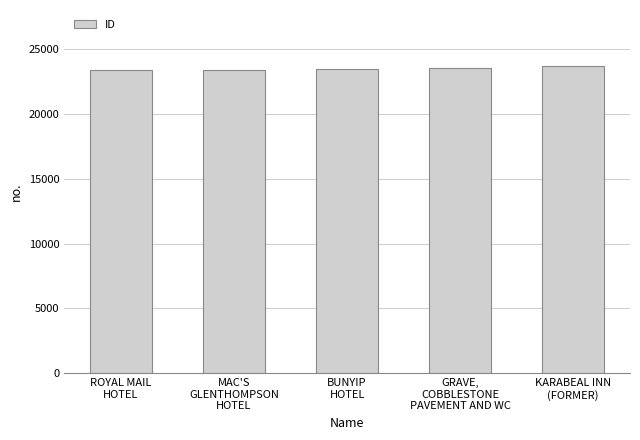

What is the average value?

23478